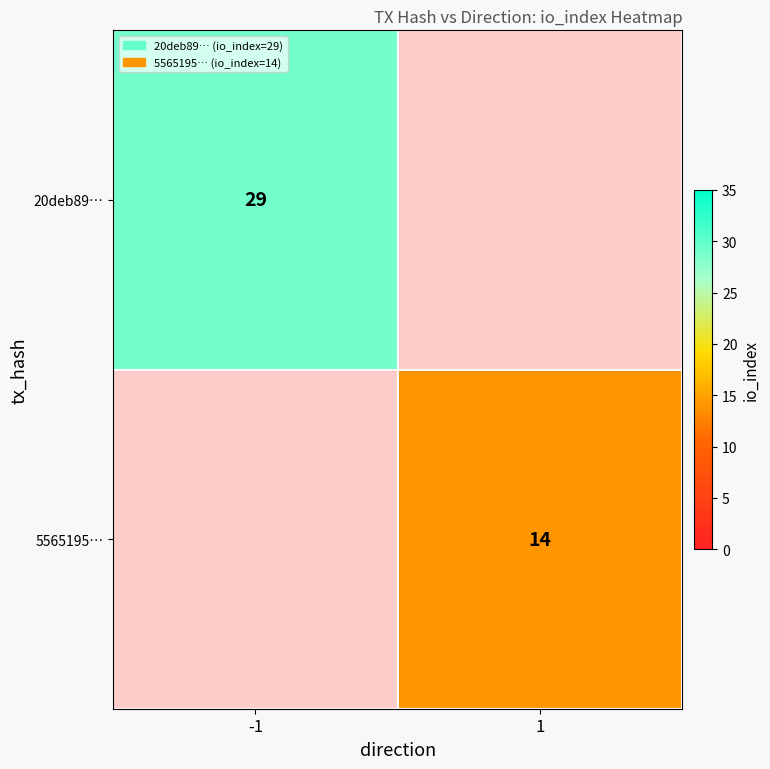

True or false: 20deb89… has a value of 8 at -1.

False